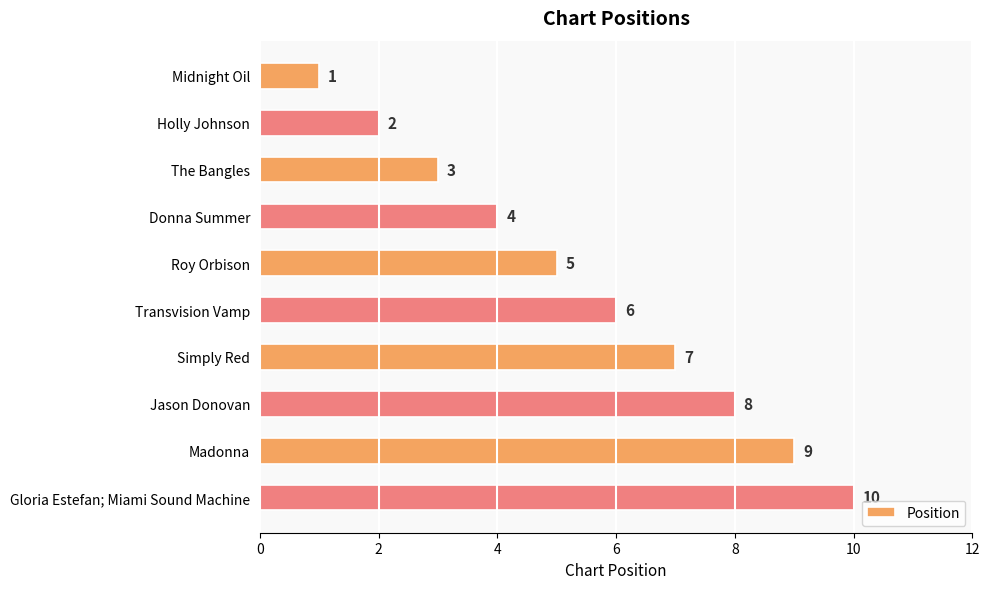

What is the sum of all values?

55